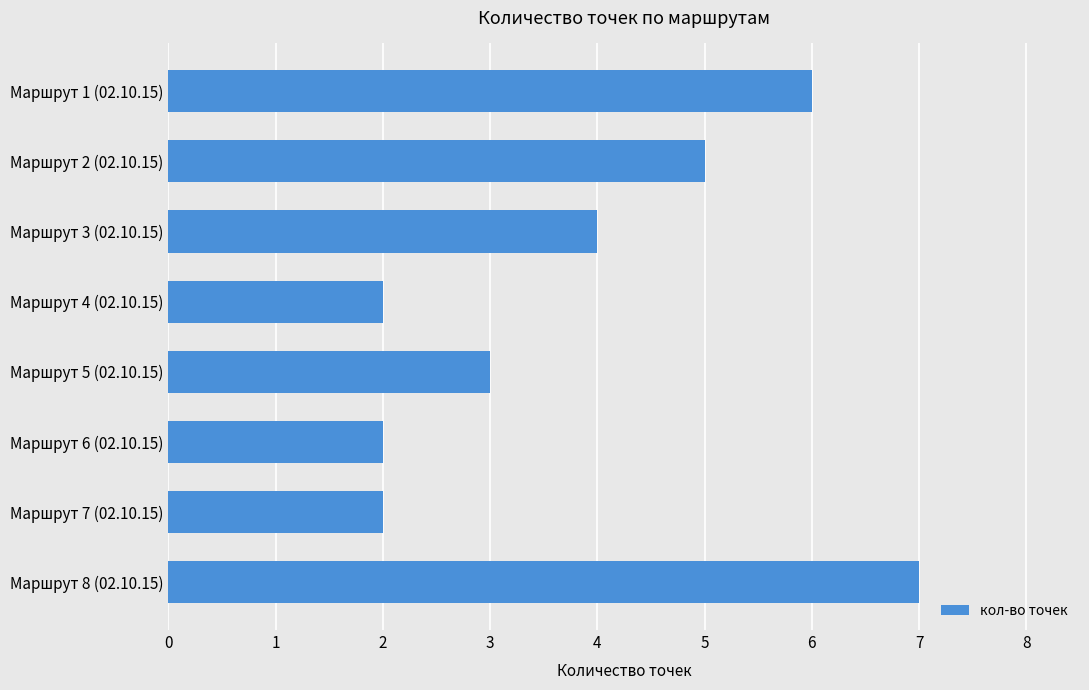

Is it true that the value at Маршрут 7 (02.10.15) is 2?

True